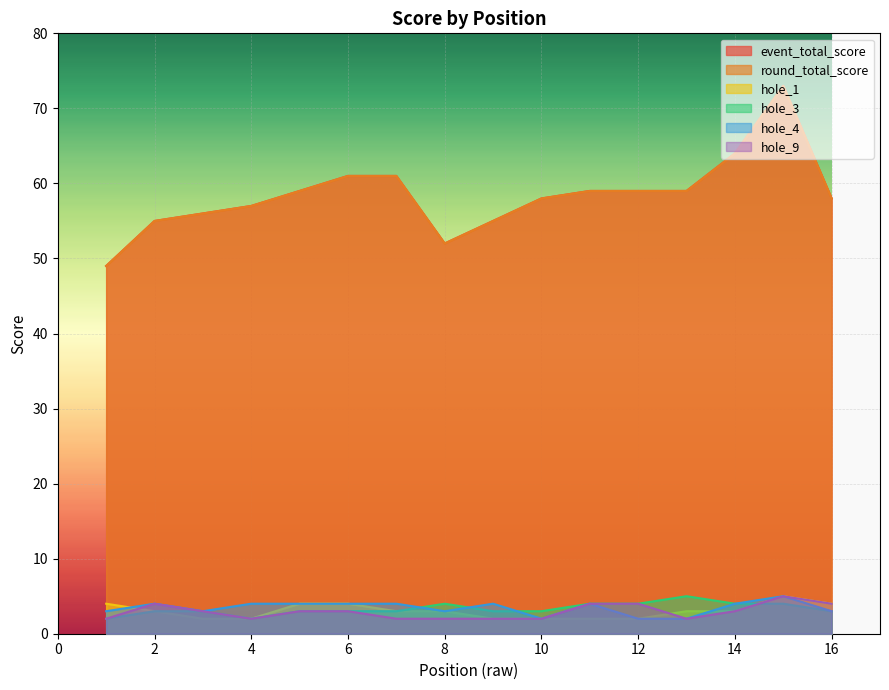

How many interior local valleys does the hole_9 series have?

2